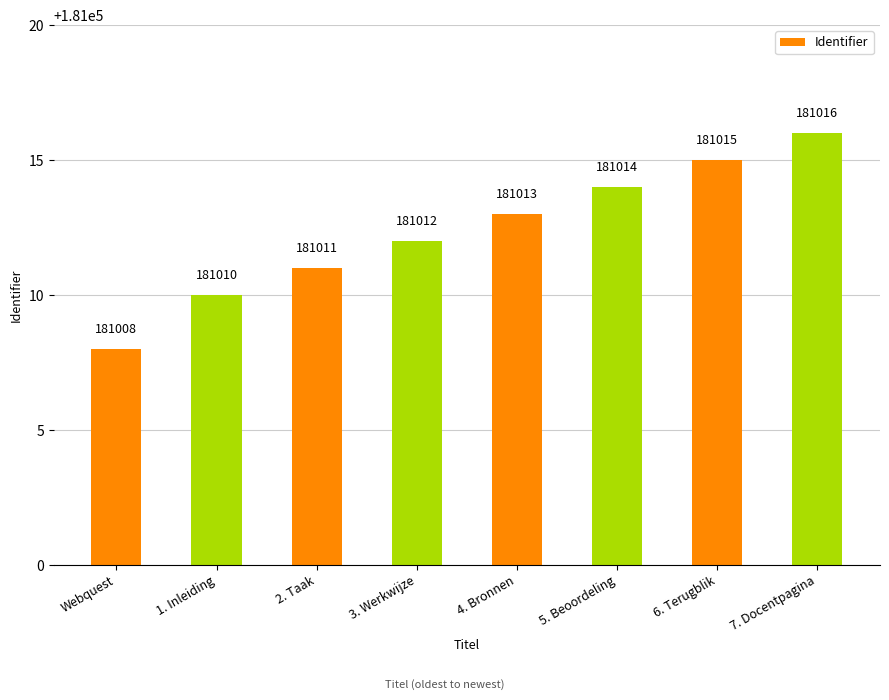

The value at 7. Docentpagina is 181016. True or false?

True